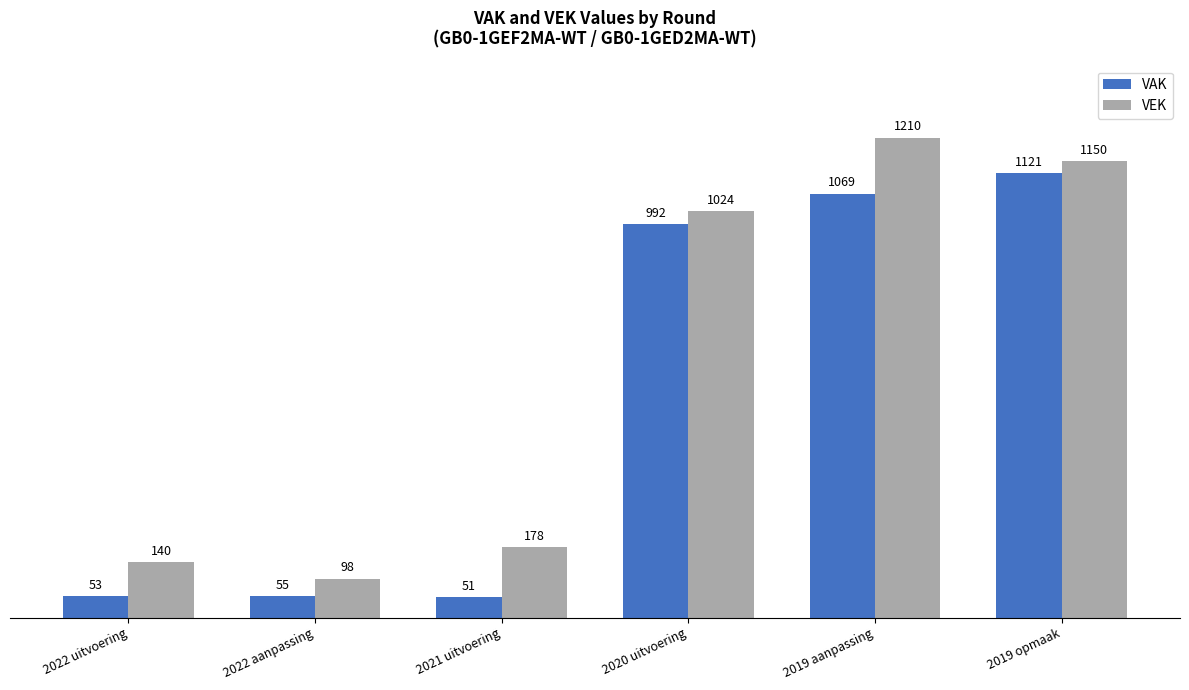

What are all the series names shown in the legend?

VAK, VEK